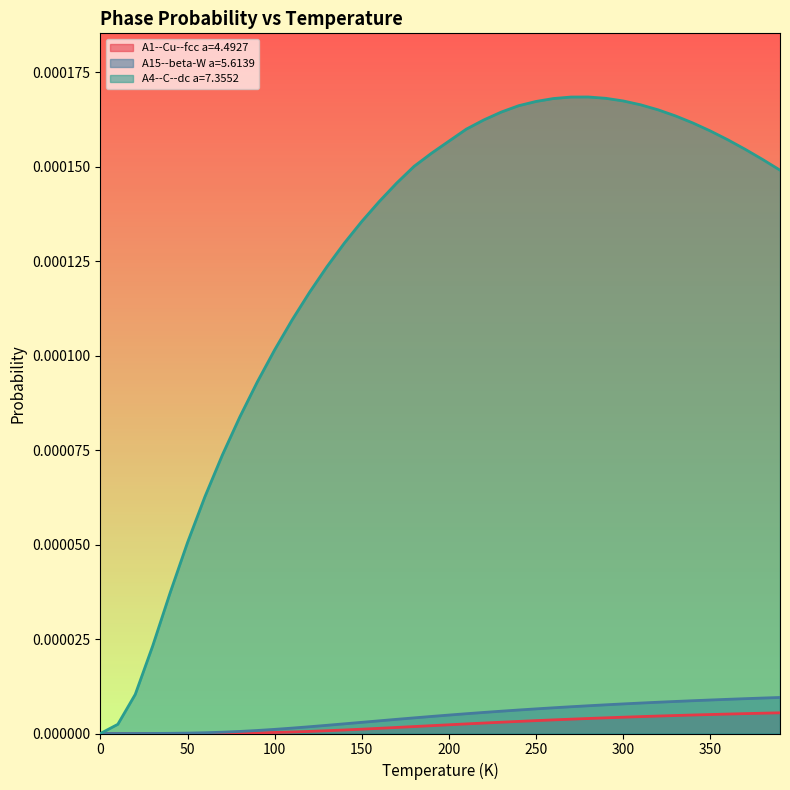

How many series are shown in this chart?

3